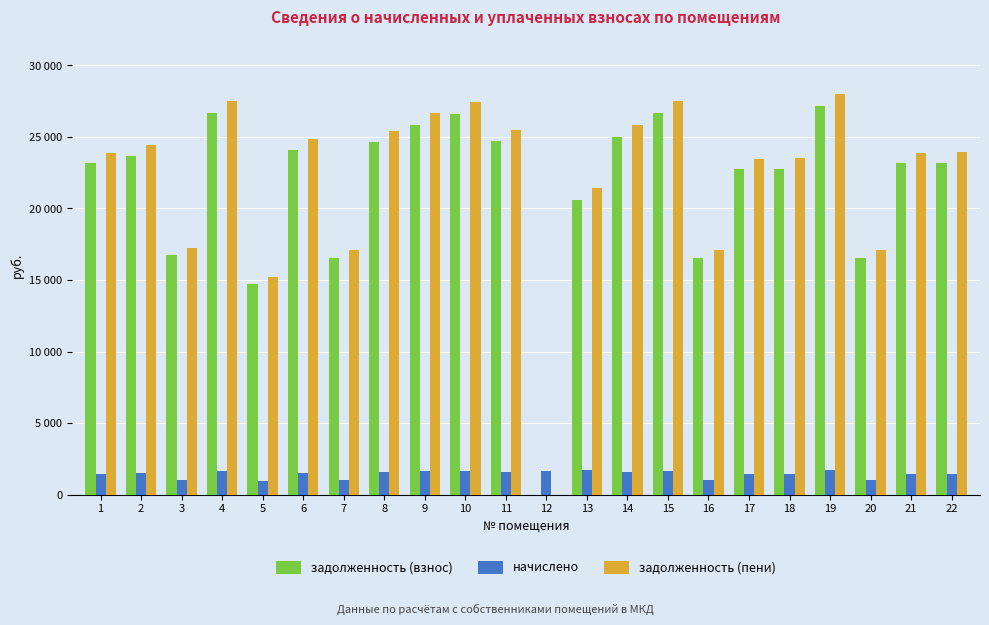

What is the approximate value of задолженность (взнос) at 18?

22792.9